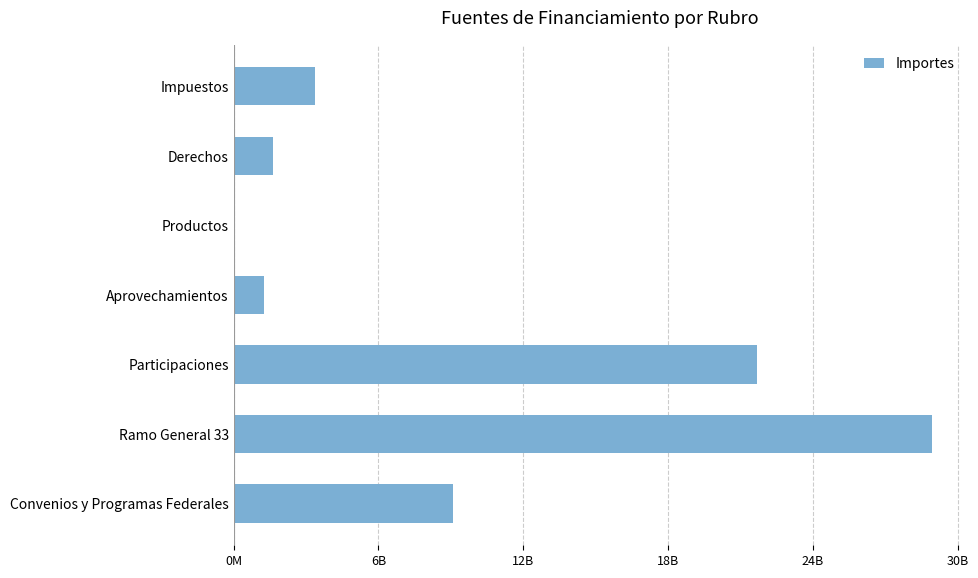

Are the bars horizontal?

Yes